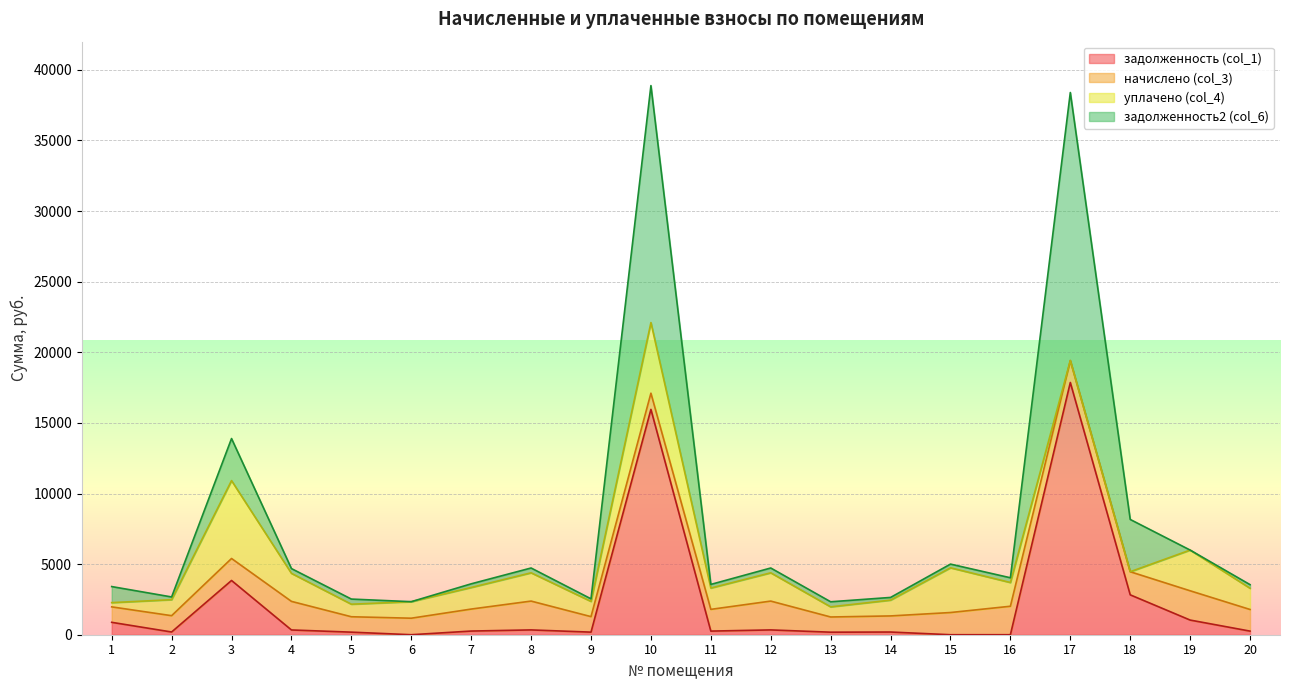

Between 4 and 18, which is larger?

18